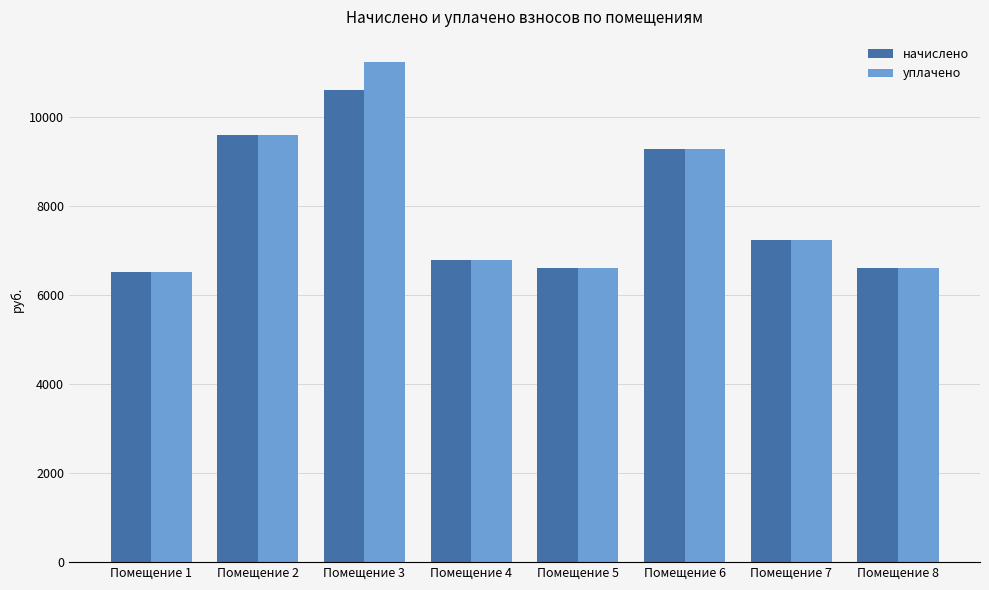

How many groups of bars are there?

8